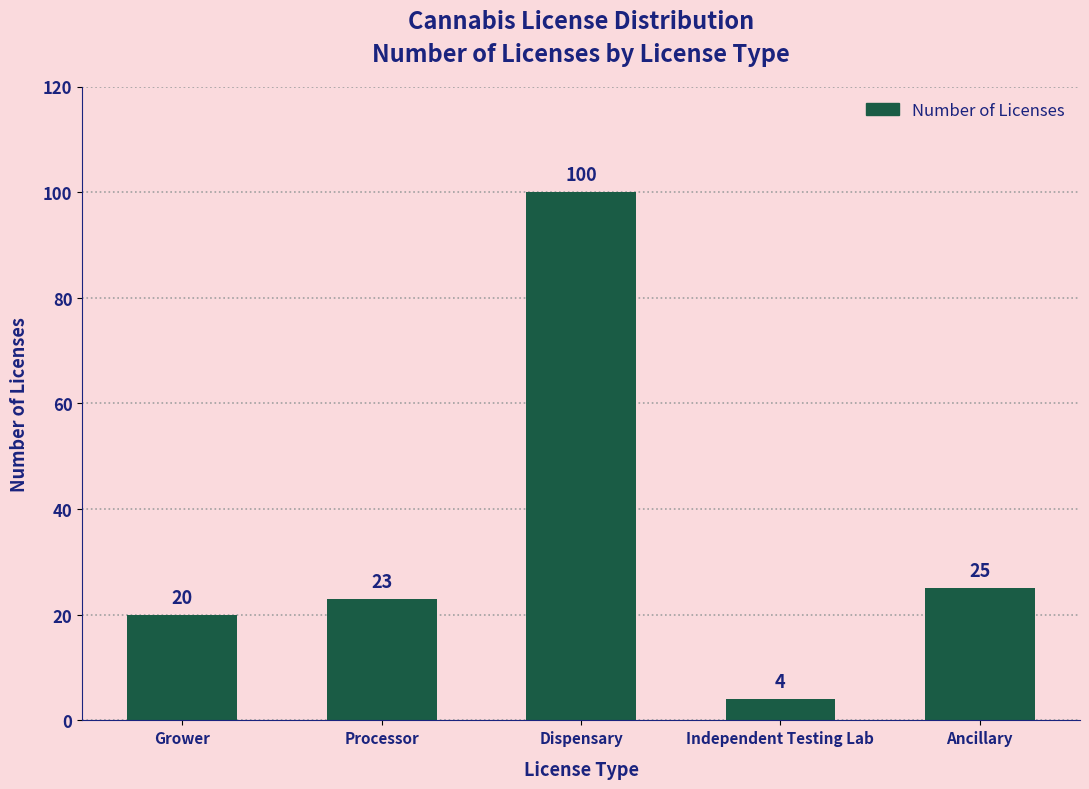

What is the sum of all values?

172